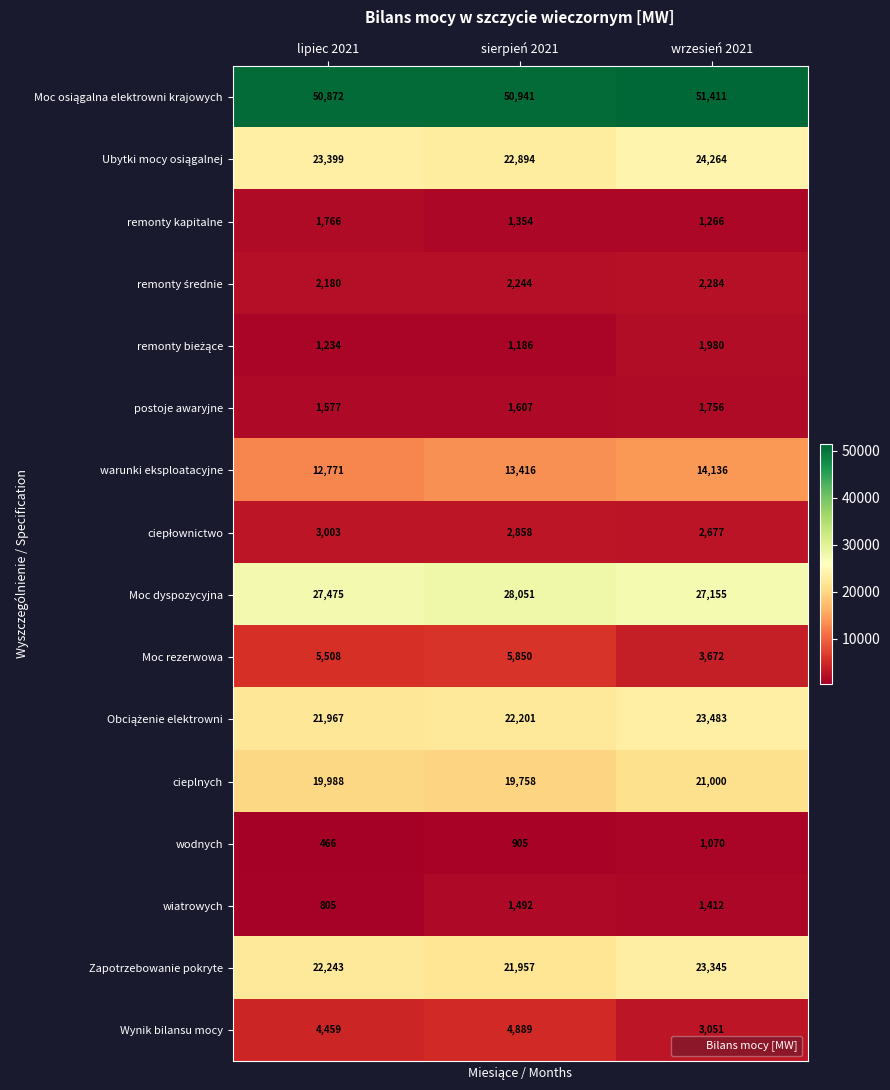

Which label corresponds to the smallest value in the chart?

lipiec 2021